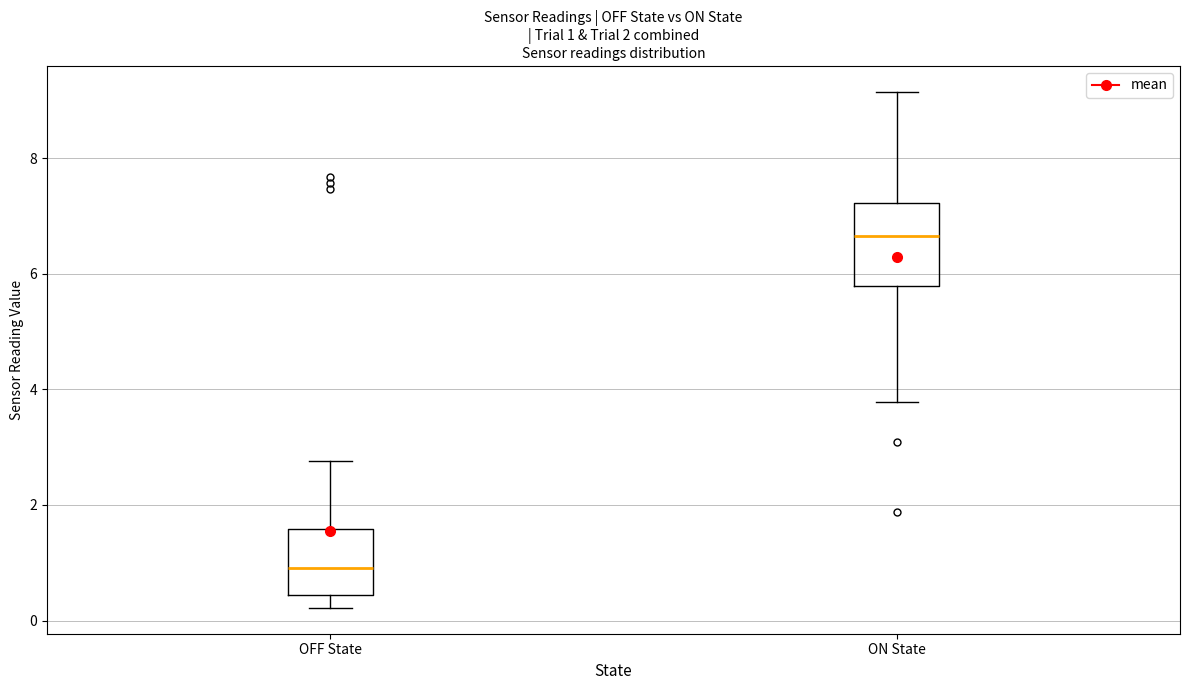

Which box has the lowest median line?

OFF State